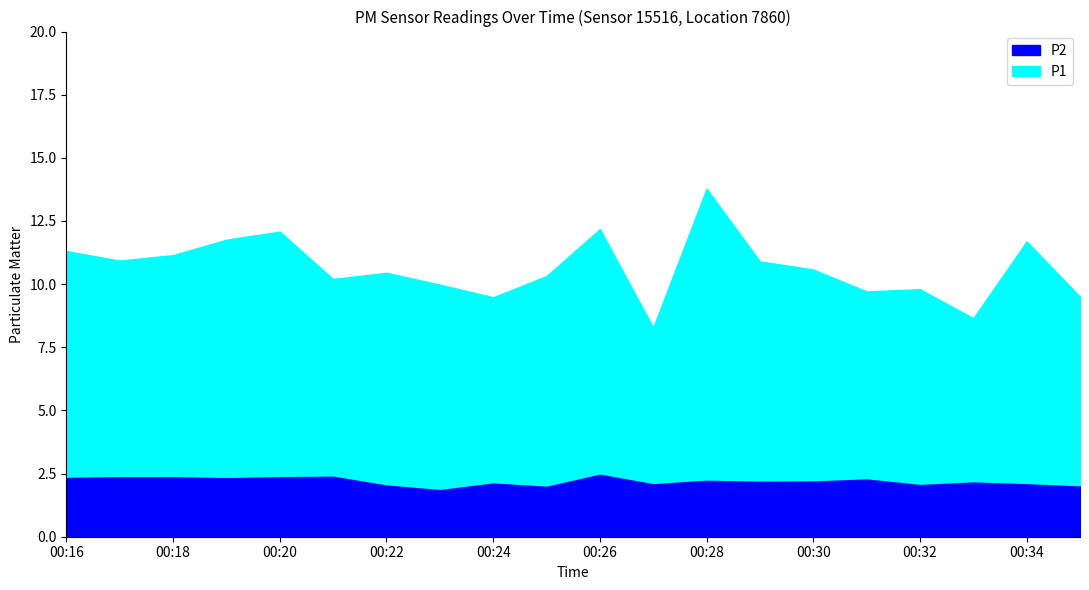

Where is P2 nearest to the value 2?

00:25